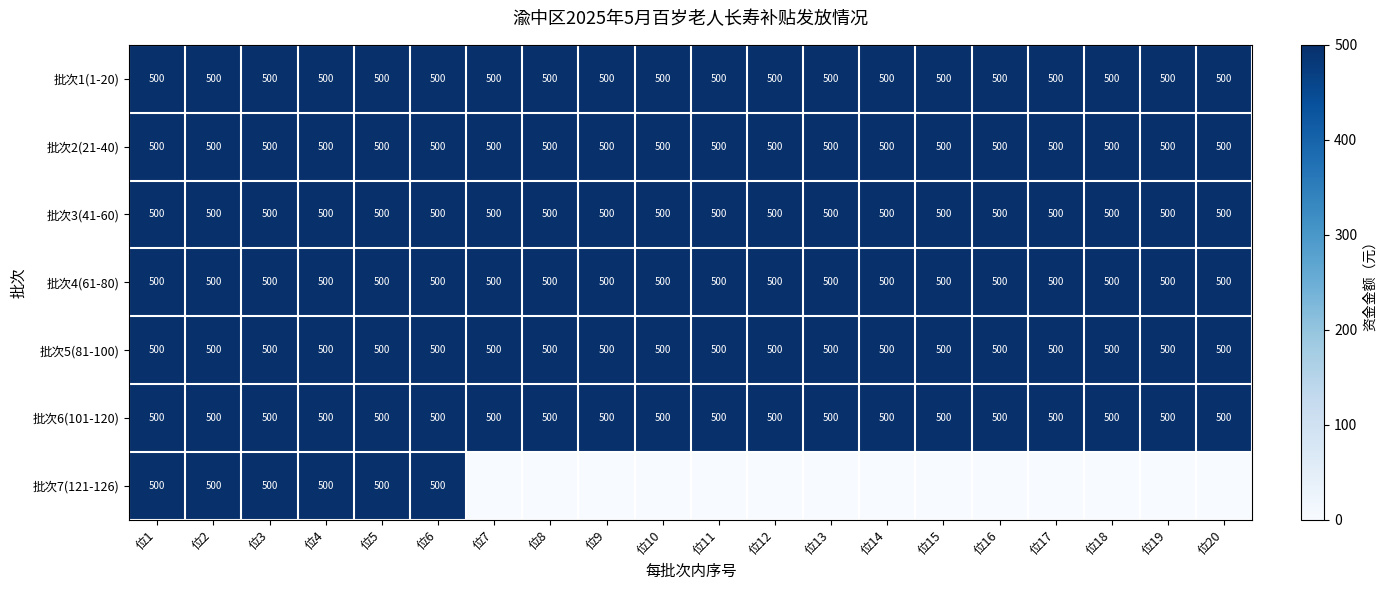

Read the 批次1(1-20) value at 位10.

500